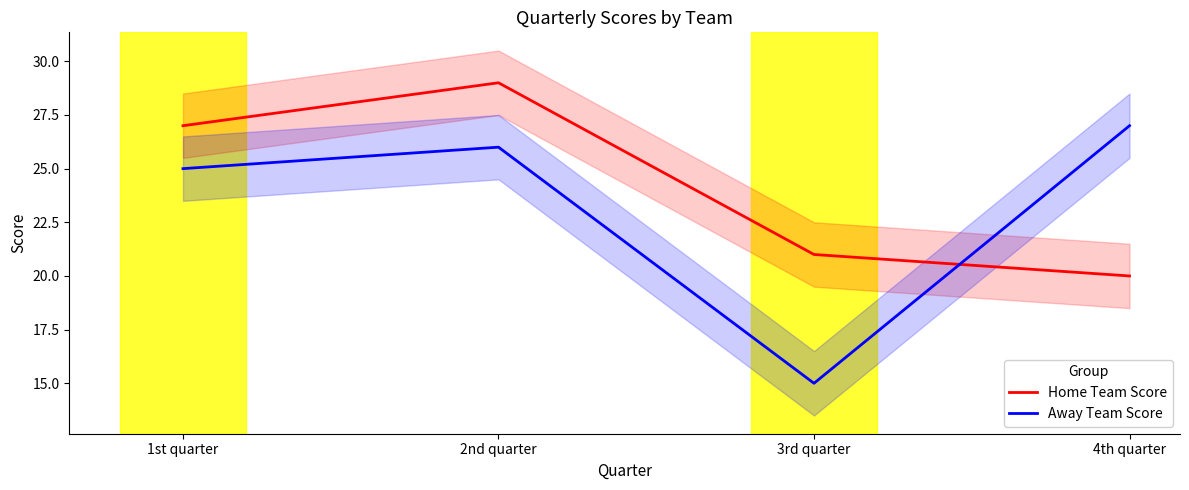

What are all the series names shown in the legend?

Home Team Score, Away Team Score